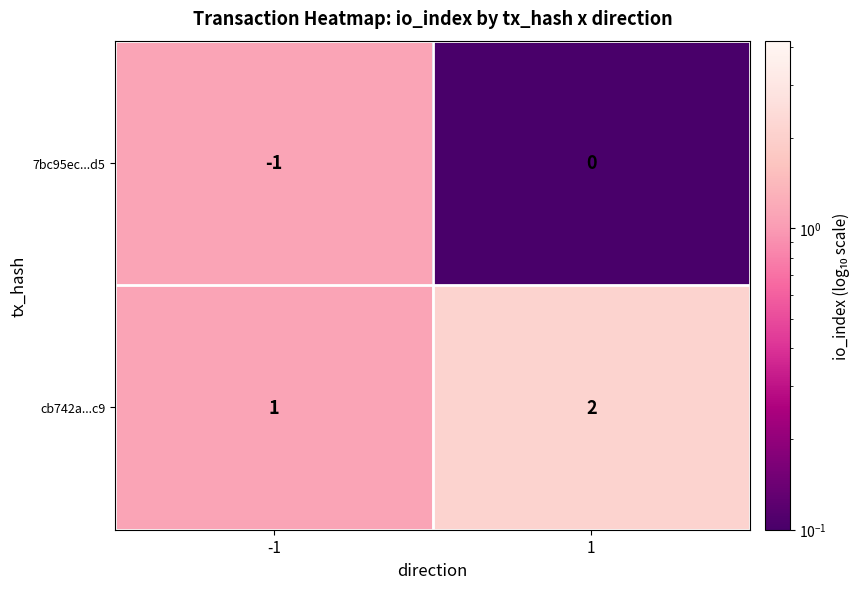

Is the value of 7bc95ec...d5 at -1 greater than the value of cb742a...c9 at -1?

No